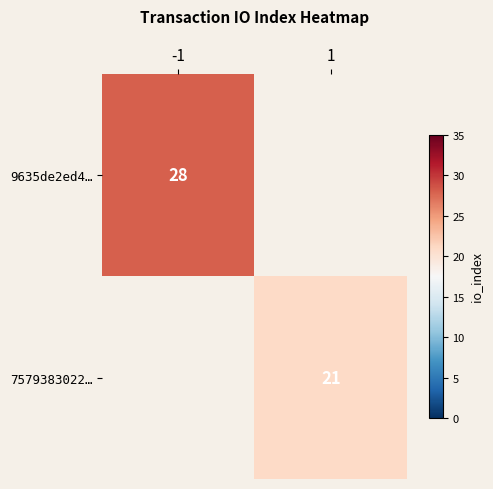

Is it true that 7579383022… equals 21 at 1?

True